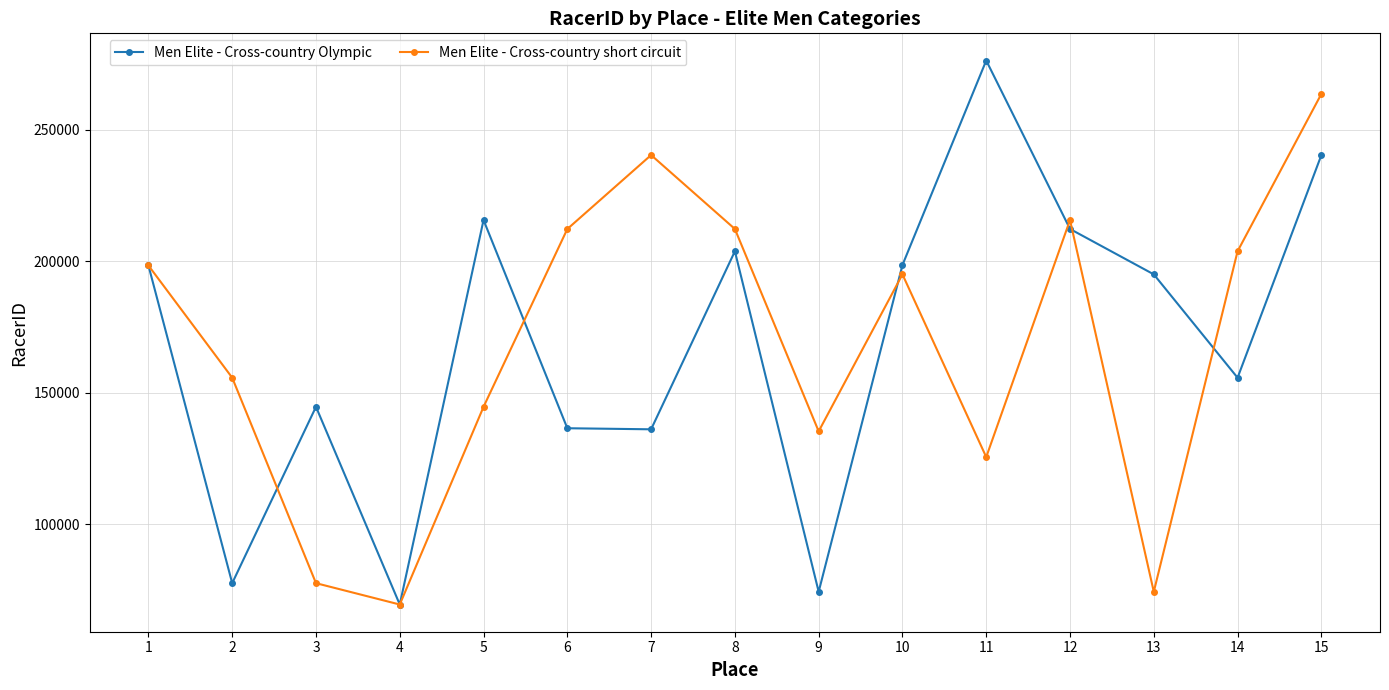

How many data points does each series have?

15